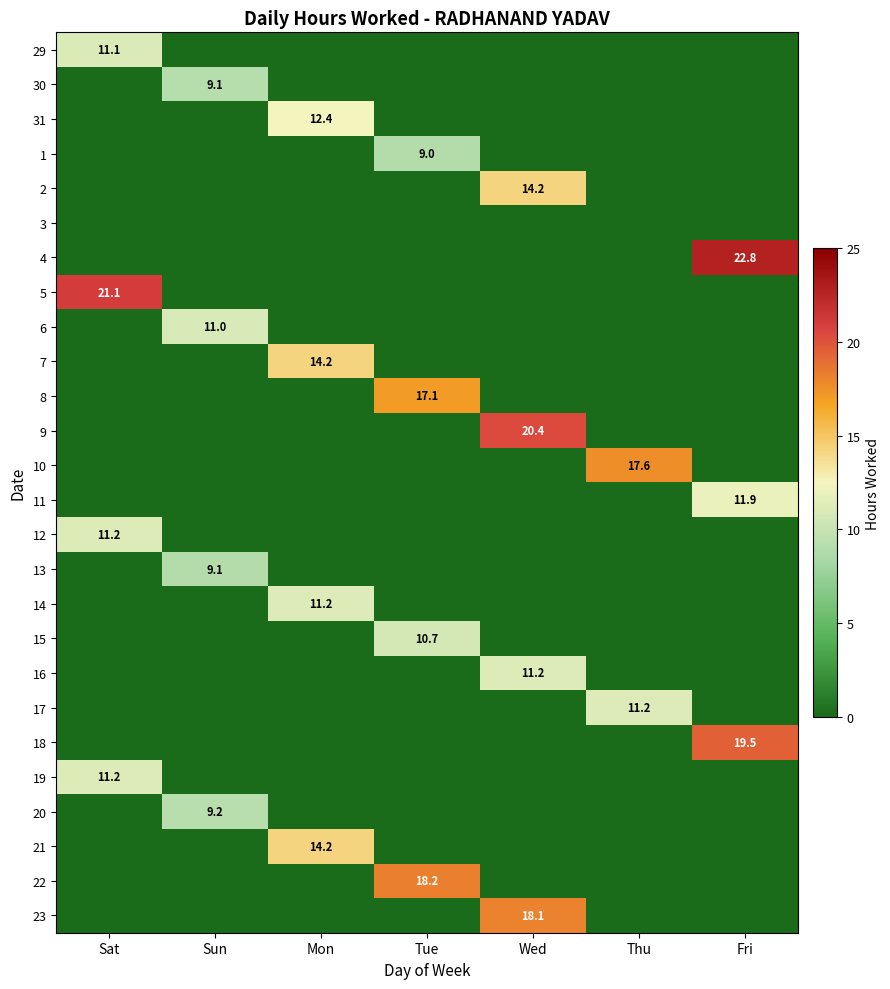

True or false: 14 has a value of 19.3 at Mon.

False